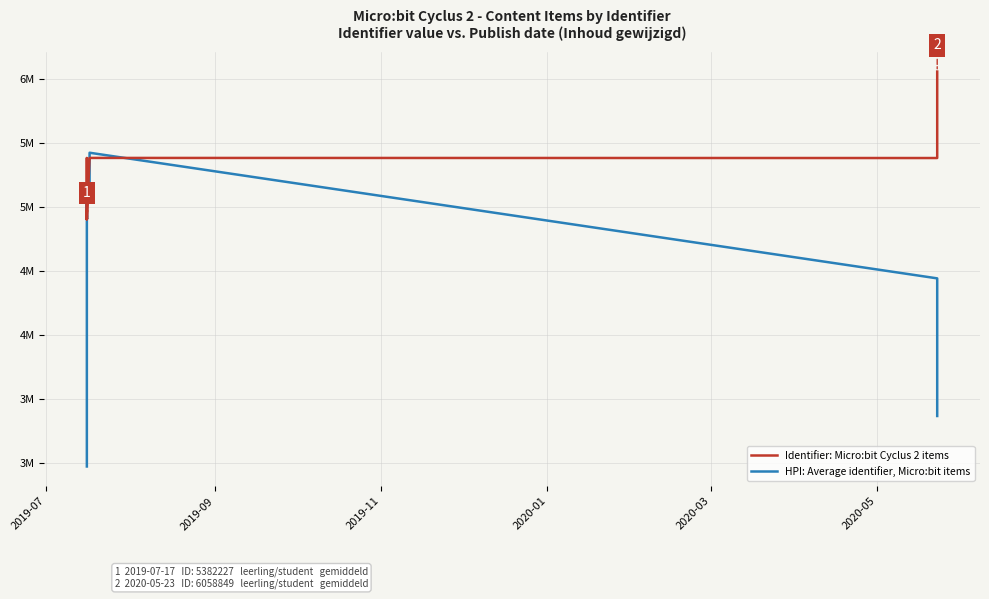

Does the chart have visible grid lines?

Yes